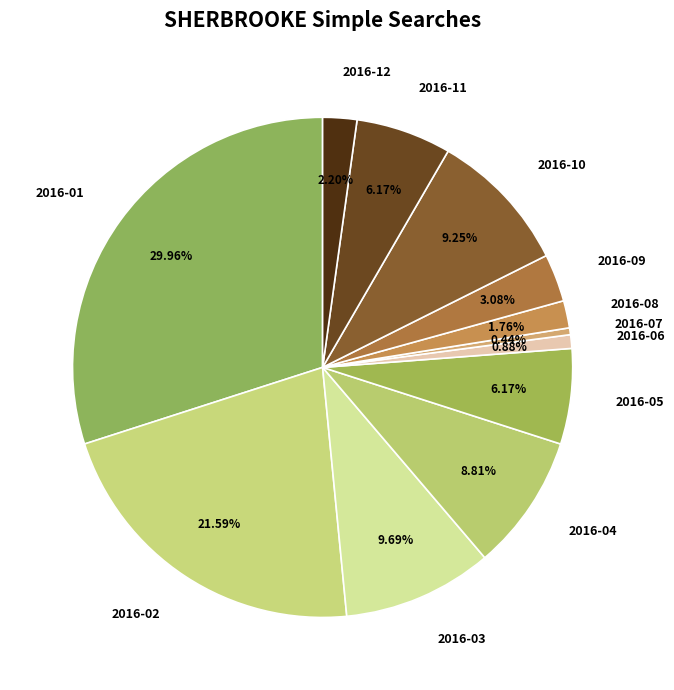

To the nearest percent, what is the difference between the largest and smallest slice percentages?

30%